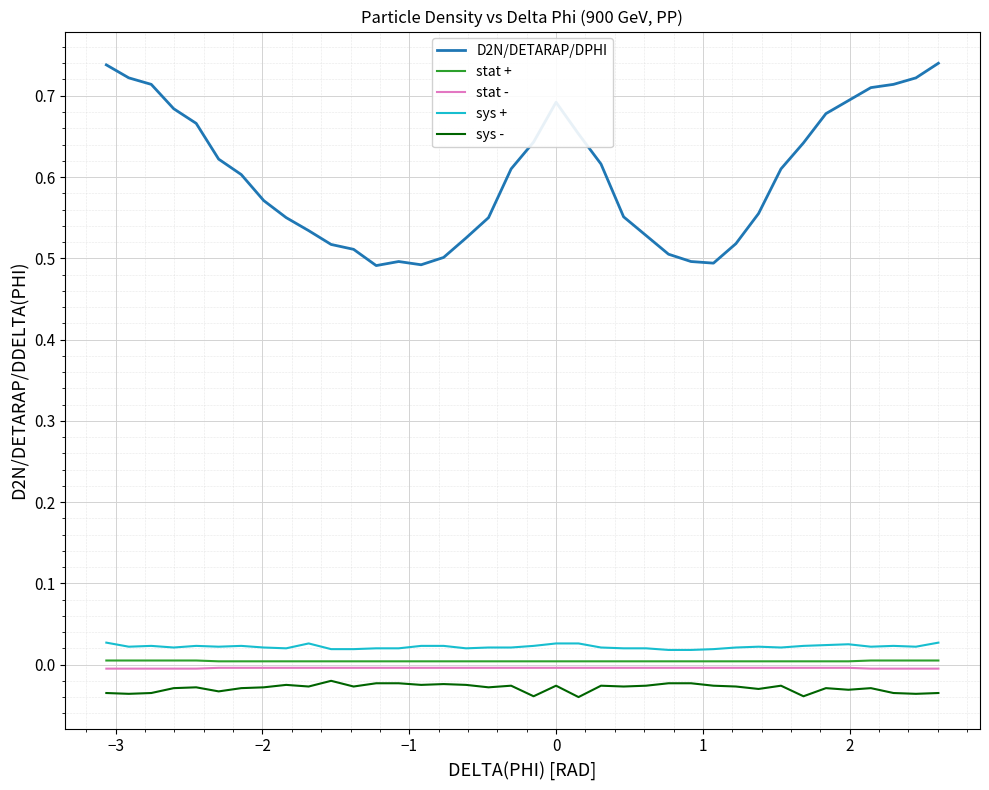

True or false: D2N/DETARAP/DPHI and stat - intersect in this chart.

False